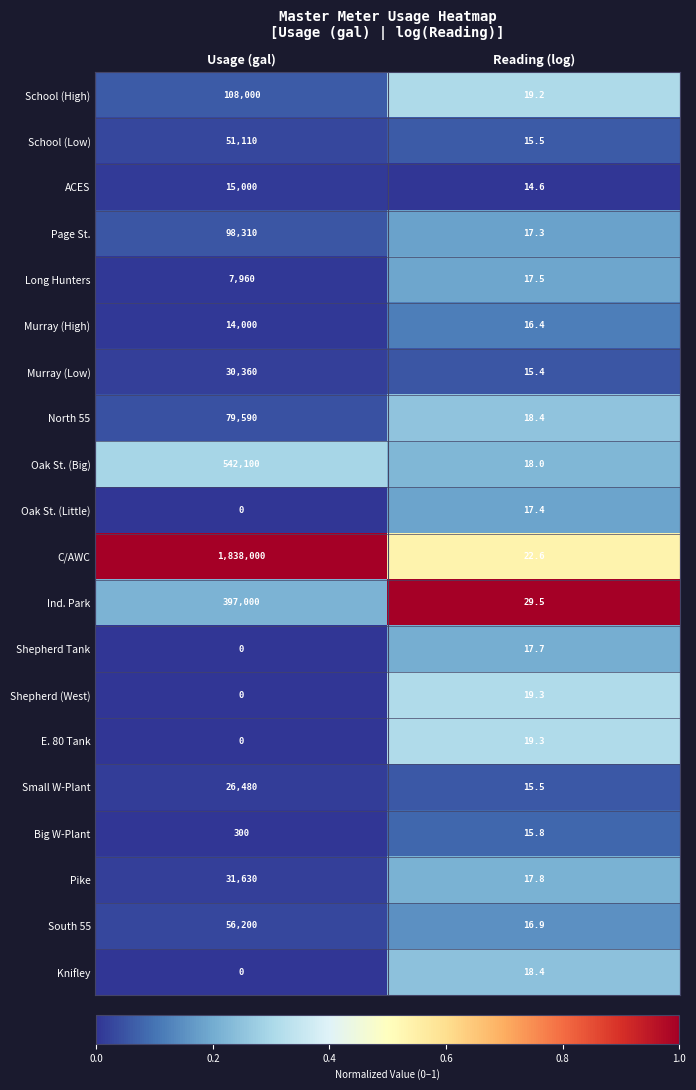

Is it true that Murray (Low) equals 26.9 at Reading (log)?

False